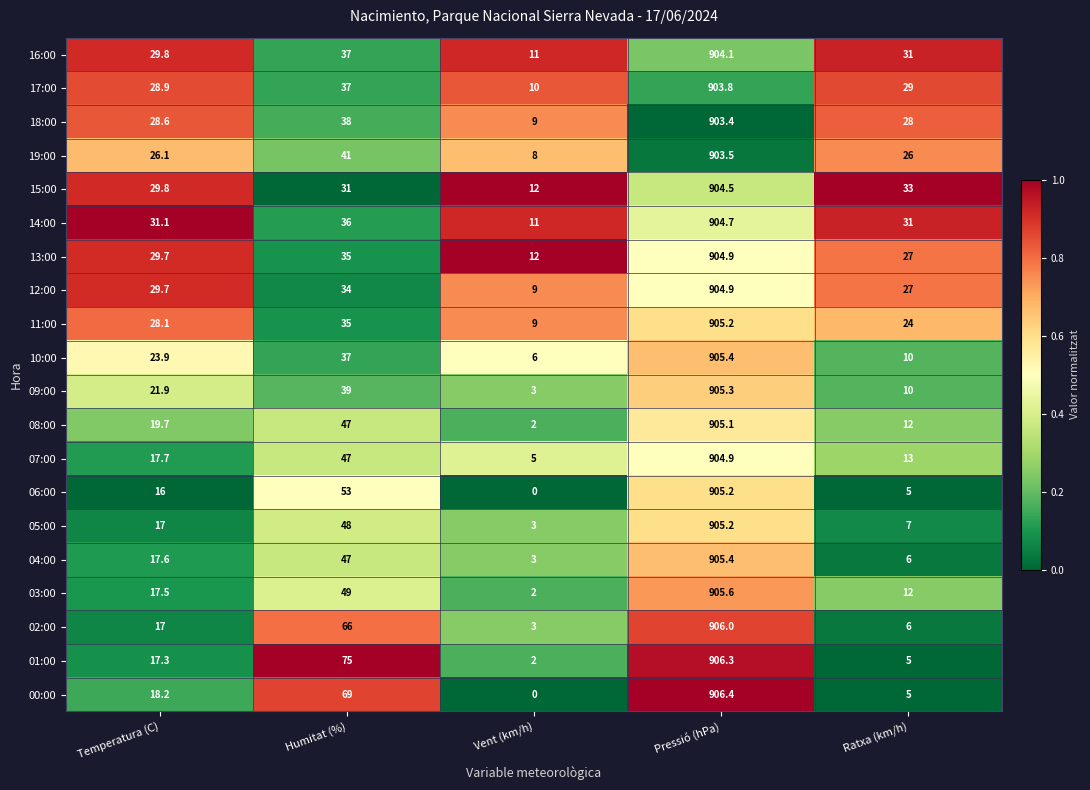

Which series has the largest total across all categories?

14:00